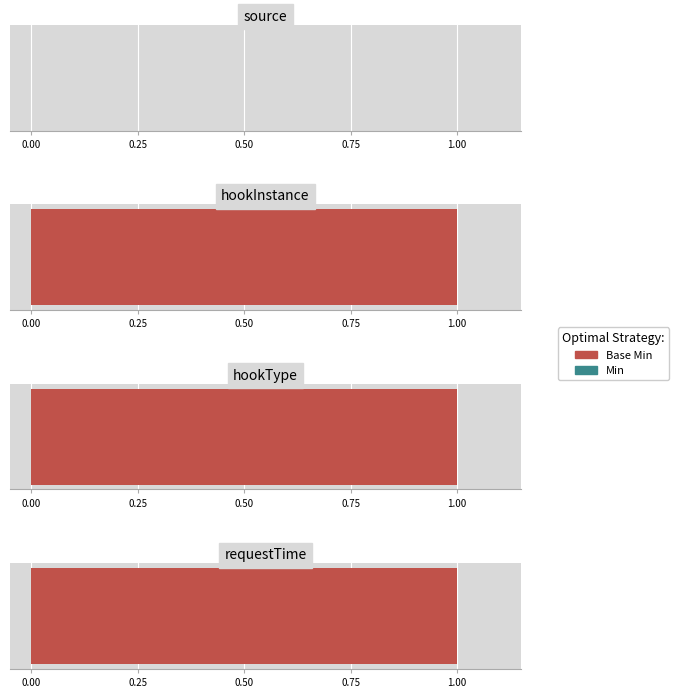

Which label corresponds to the smallest value in the chart?

CRDMetricData.source